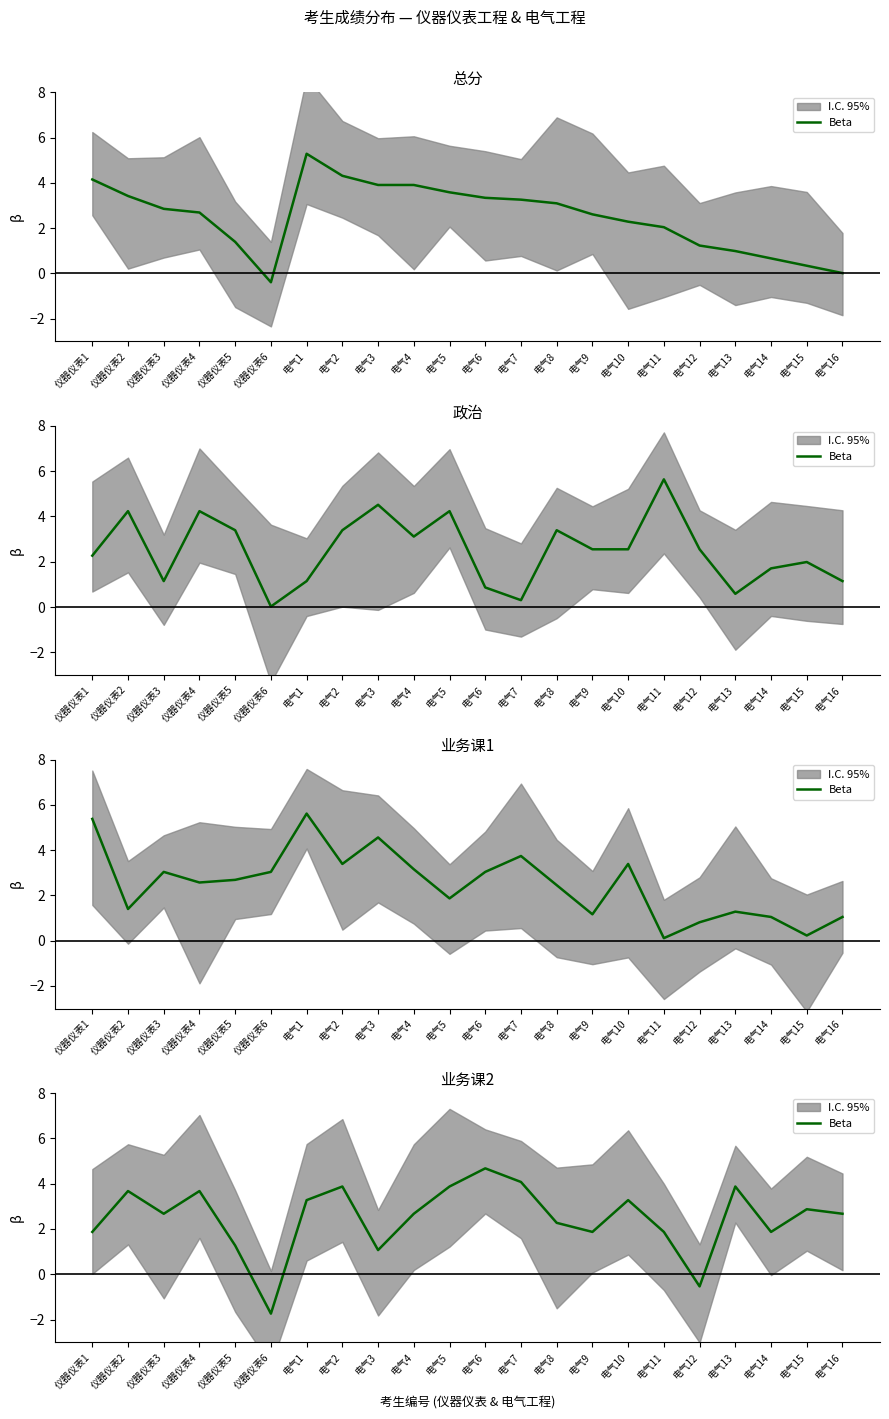

What is the average value?

2.5